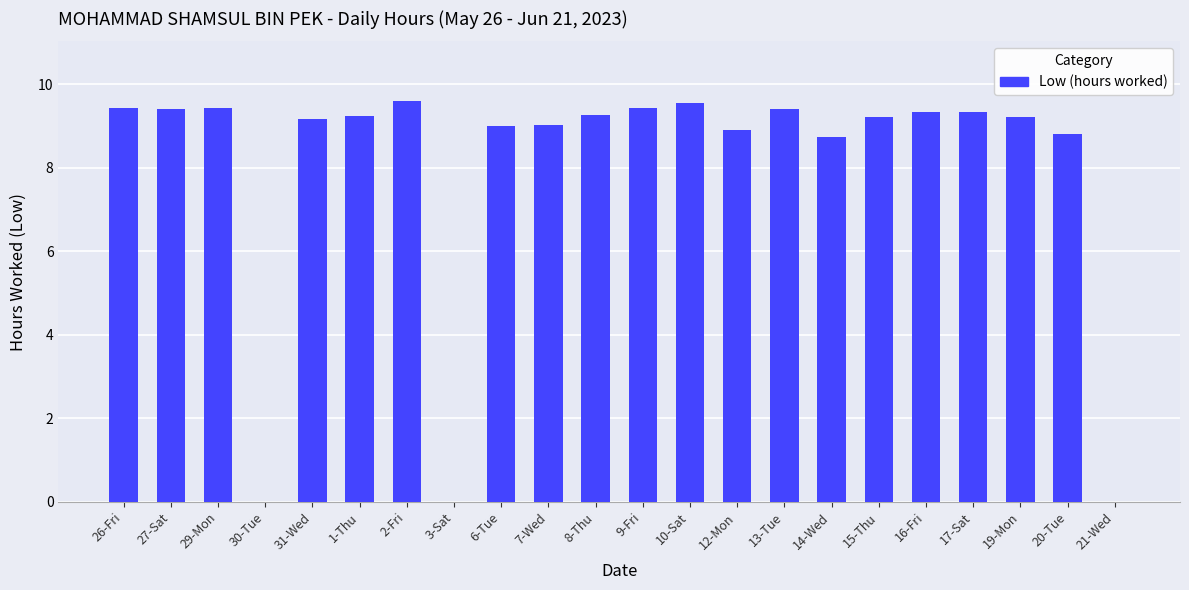

What is the sum of all values?

175.5